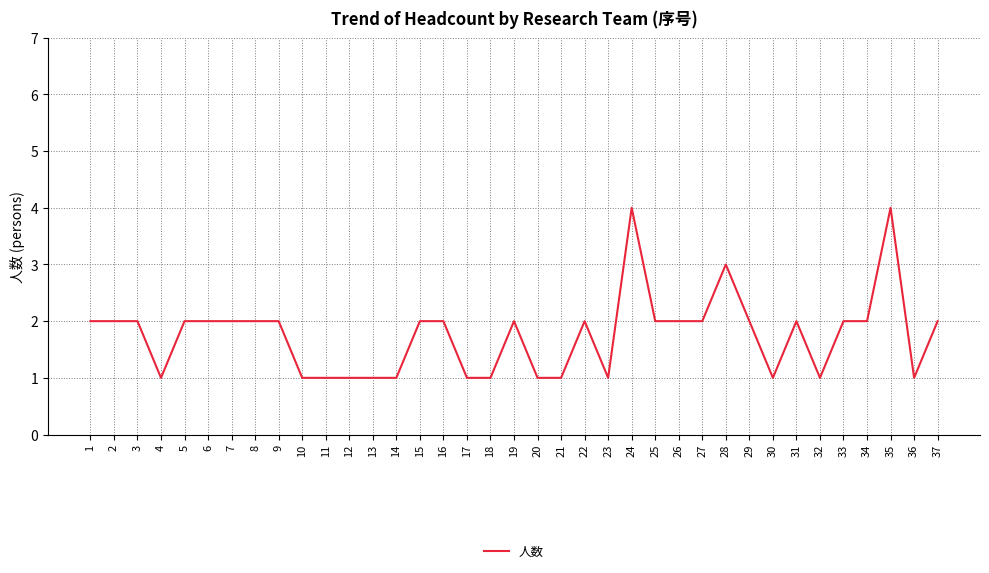

The value at 33 is 2. True or false?

True